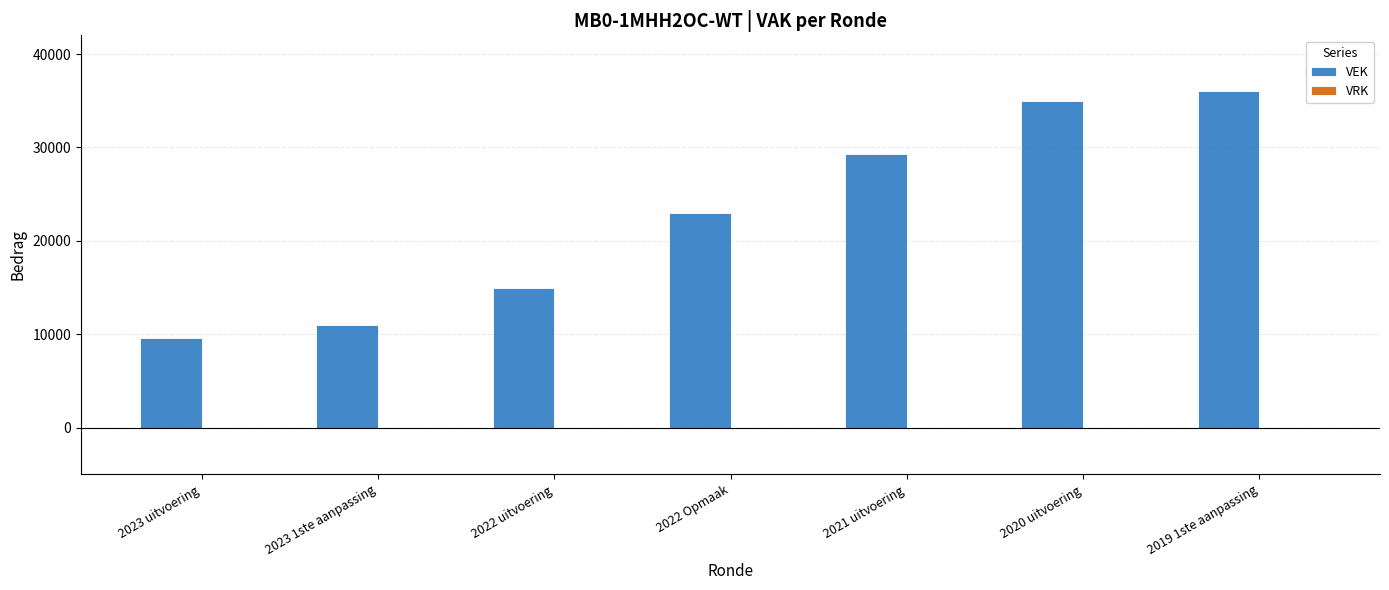

What is the approximate value at 2023 uitvoering, to the nearest 100?

9500